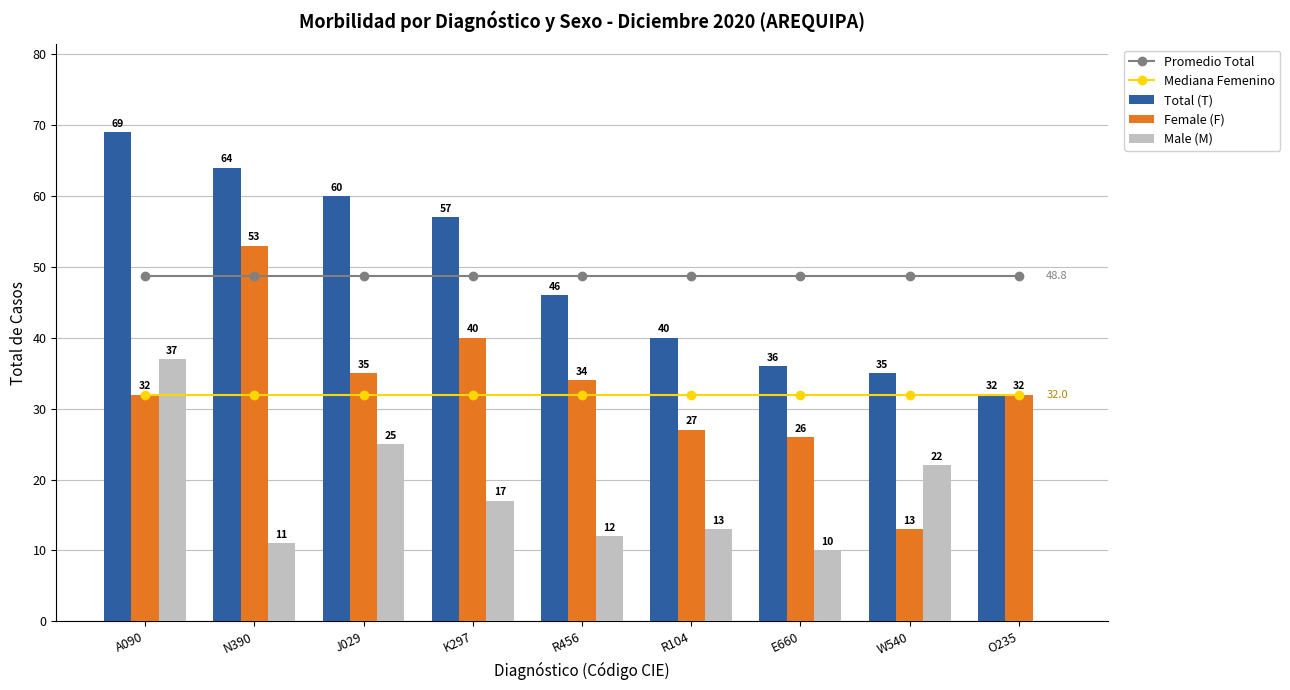

Is it true that Male (M) equals 22.0 at W540?

True